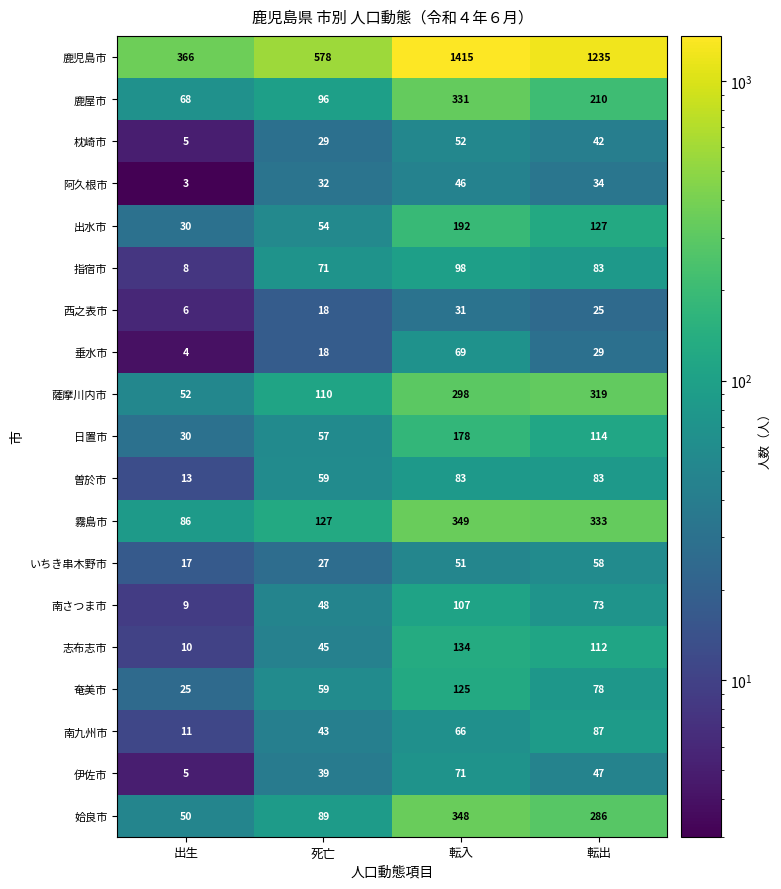

What is the total value across all series at 転出?

3375